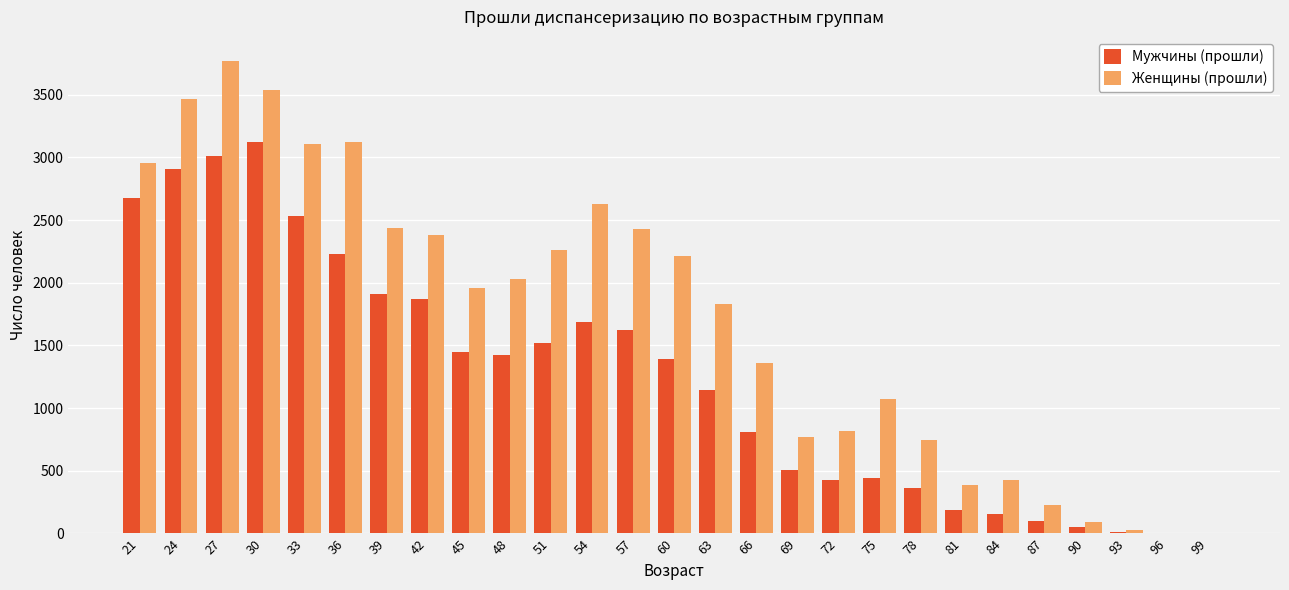

The value of Женщины (прошли) at 63 is 2550. True or false?

False